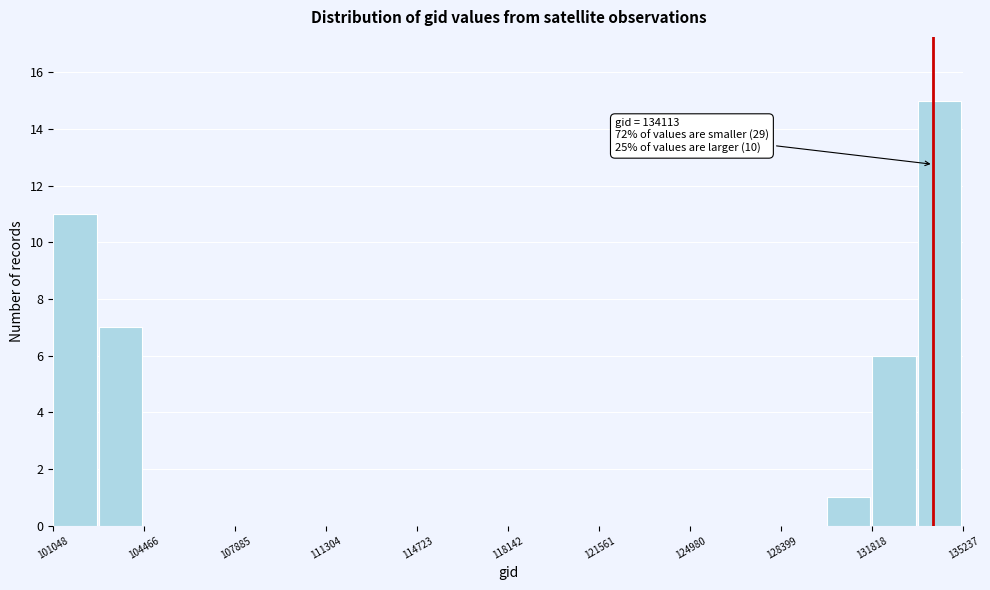

Read against the x-axis, roughly where is the centre of the tallest bar?

134500